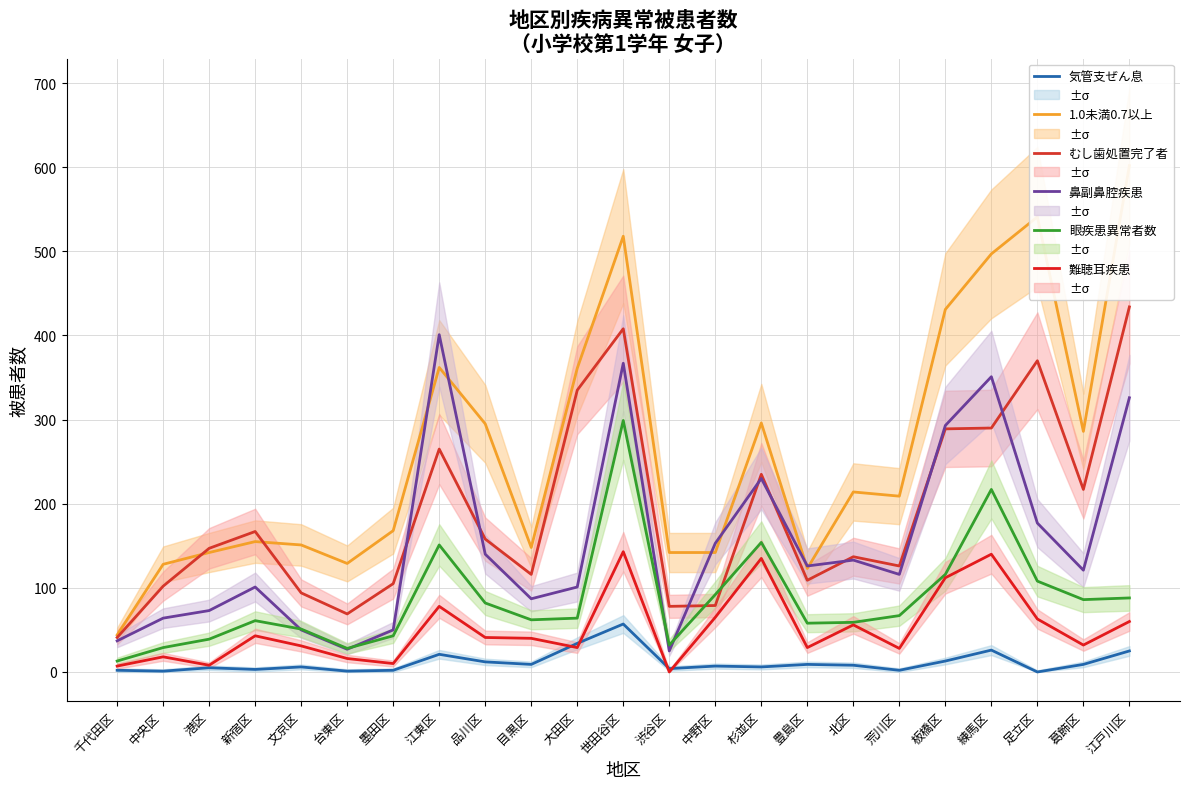

Read the 難聴耳疾患 value at 豊島区, to the nearest 5.

30